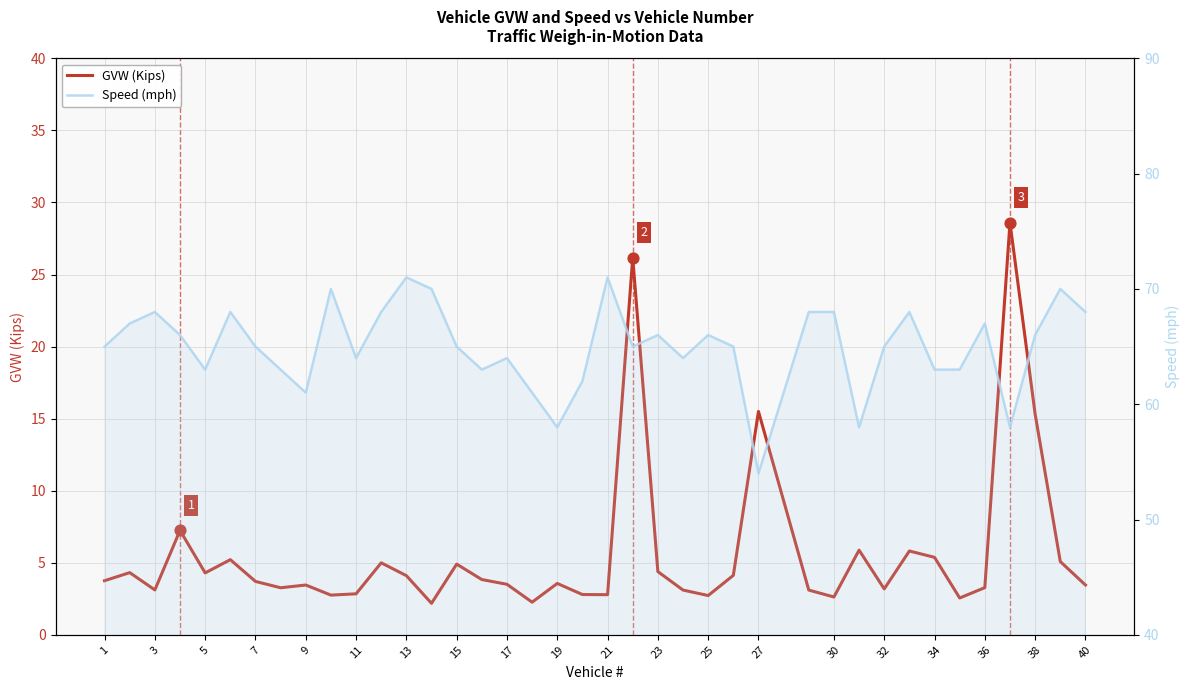

What are all the series names shown in the legend?

GVW (Kips), Speed (mph)